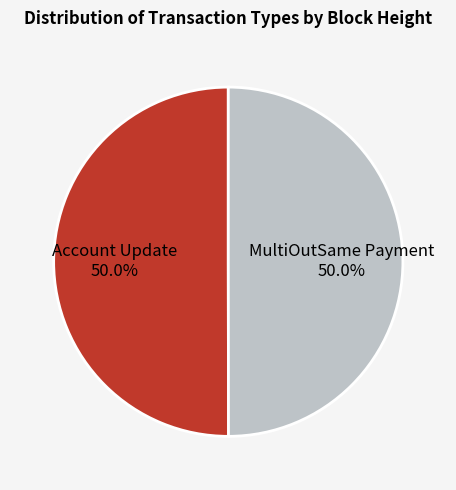

To the nearest percent, what percentage of the pie is Account Update?

50%